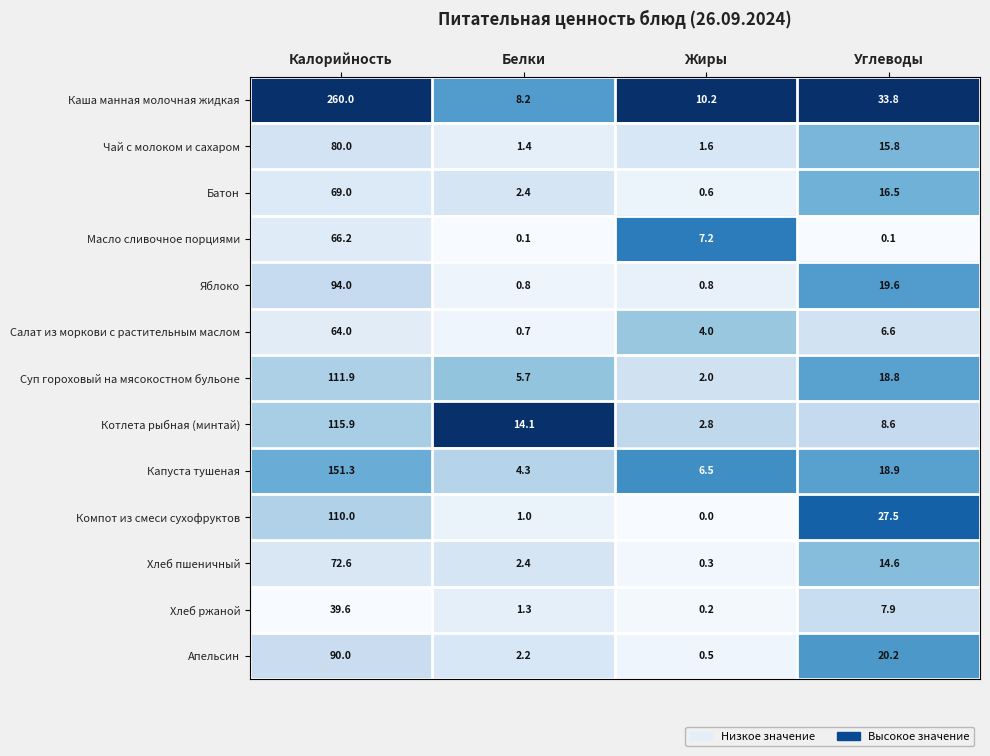

Is it true that Яблоко equals 148.6 at Калорийность?

False